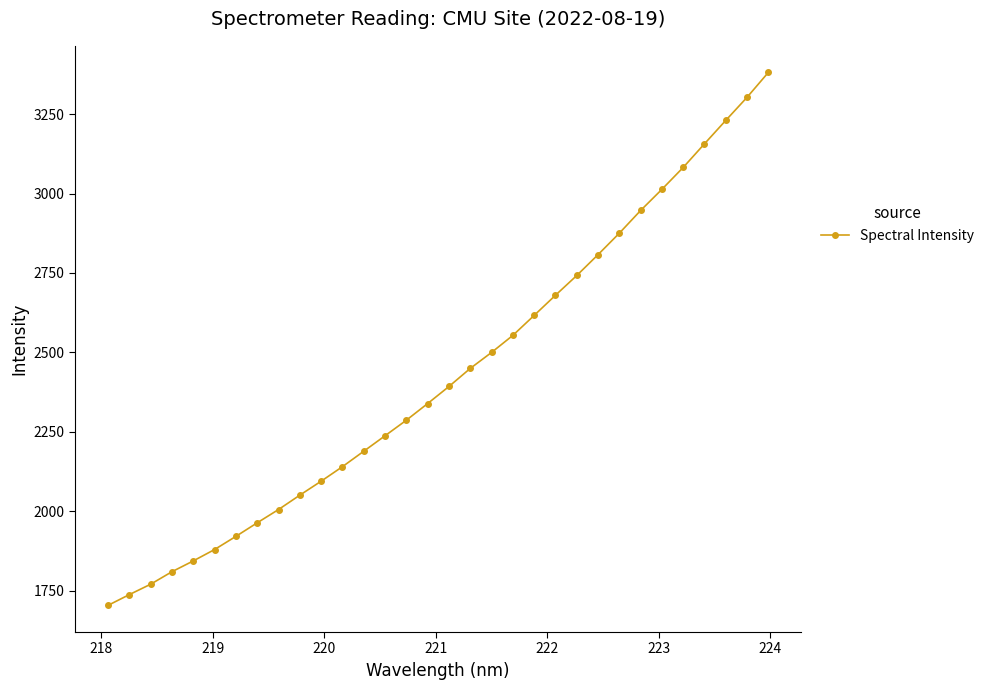

What is the maximum value shown in the chart?

3381.0